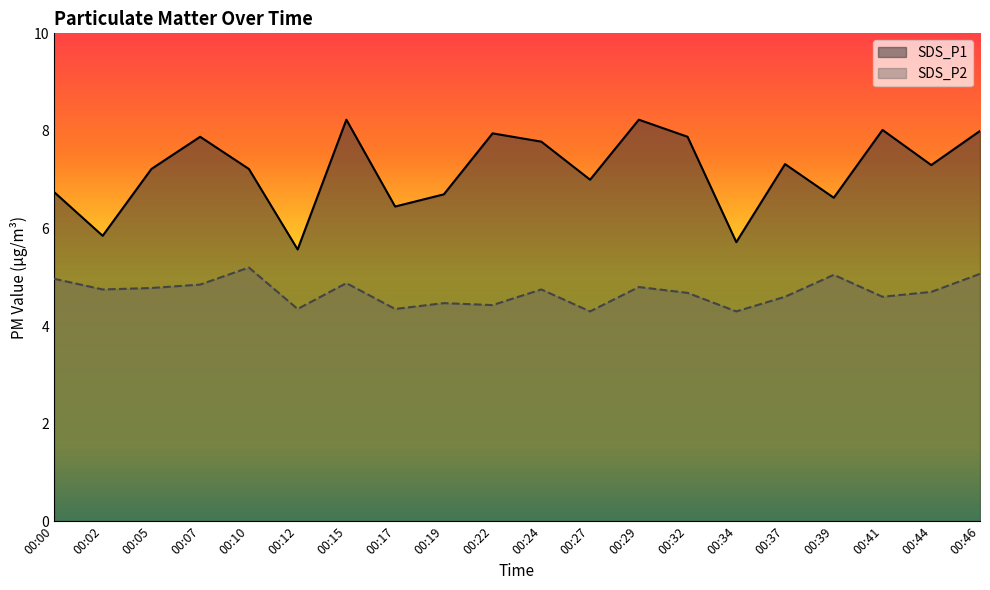

True or false: SDS_P2 and SDS_P1 intersect in this chart.

False